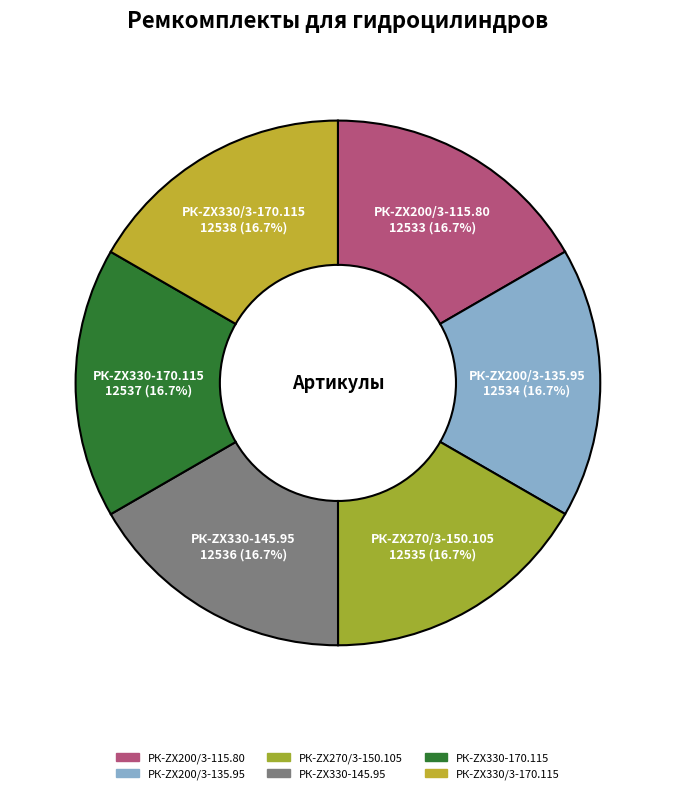

Which has a higher value, РК-ZX330-170.115 or РК-ZX200/3-115.80?

РК-ZX330-170.115